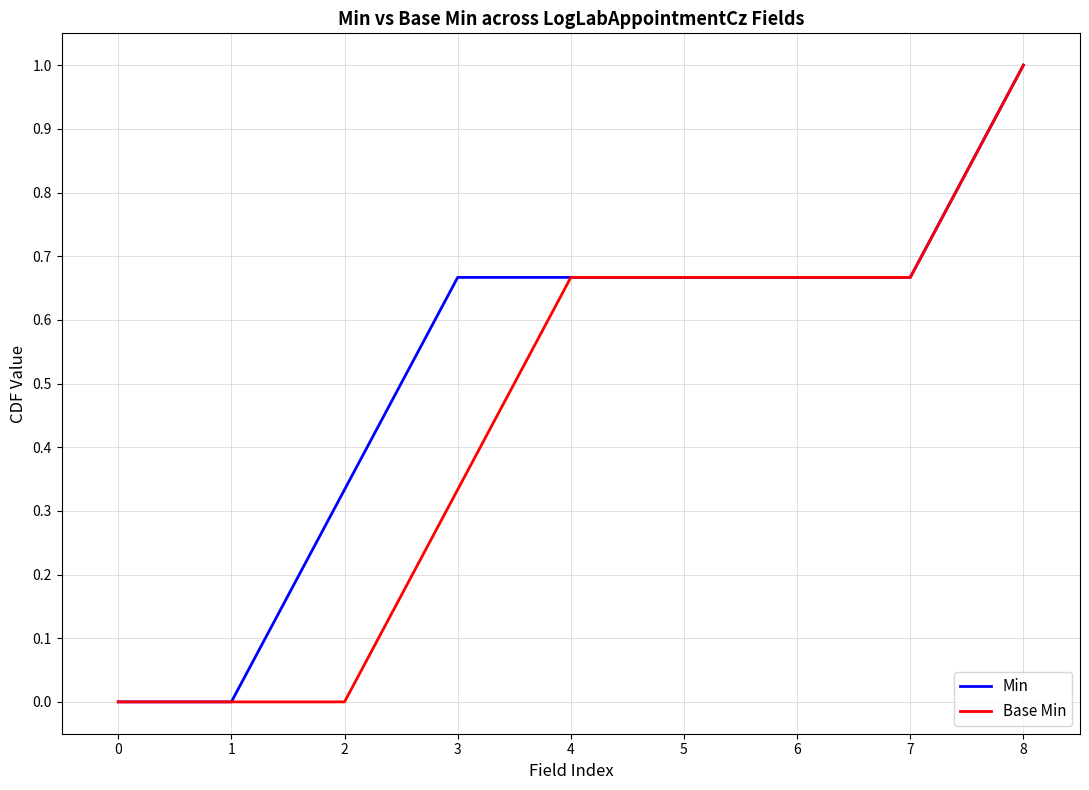

Which series has the largest total across all categories?

Min